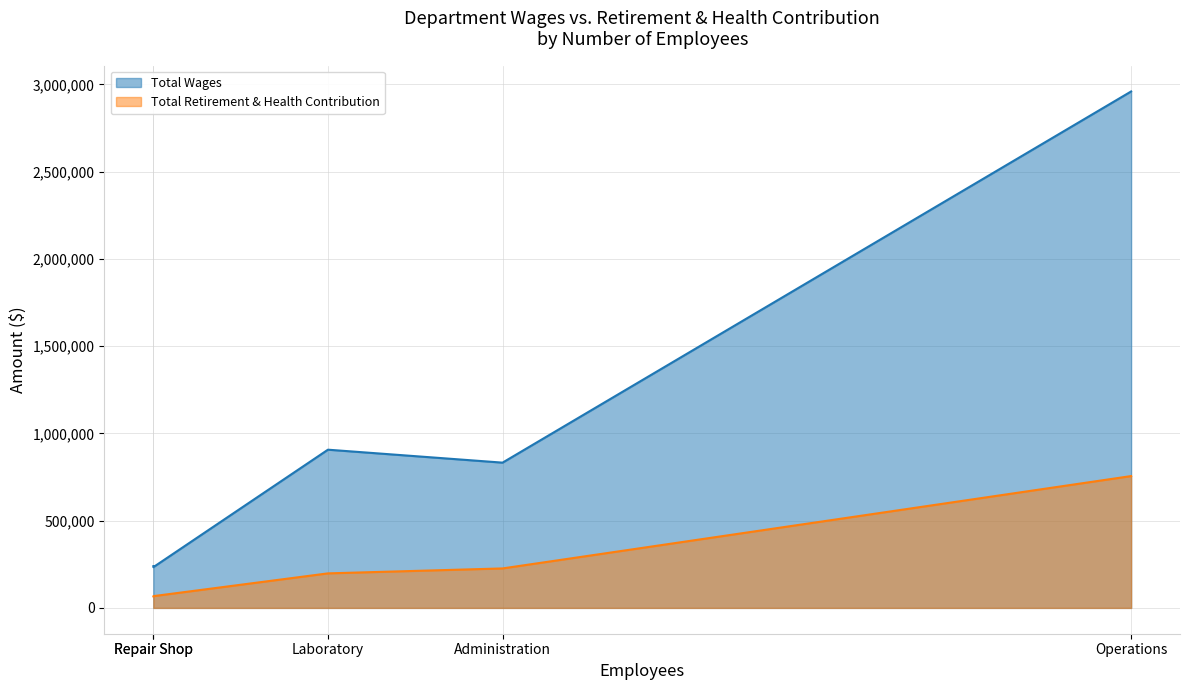

Does the chart display data point markers on the line(s)?

No